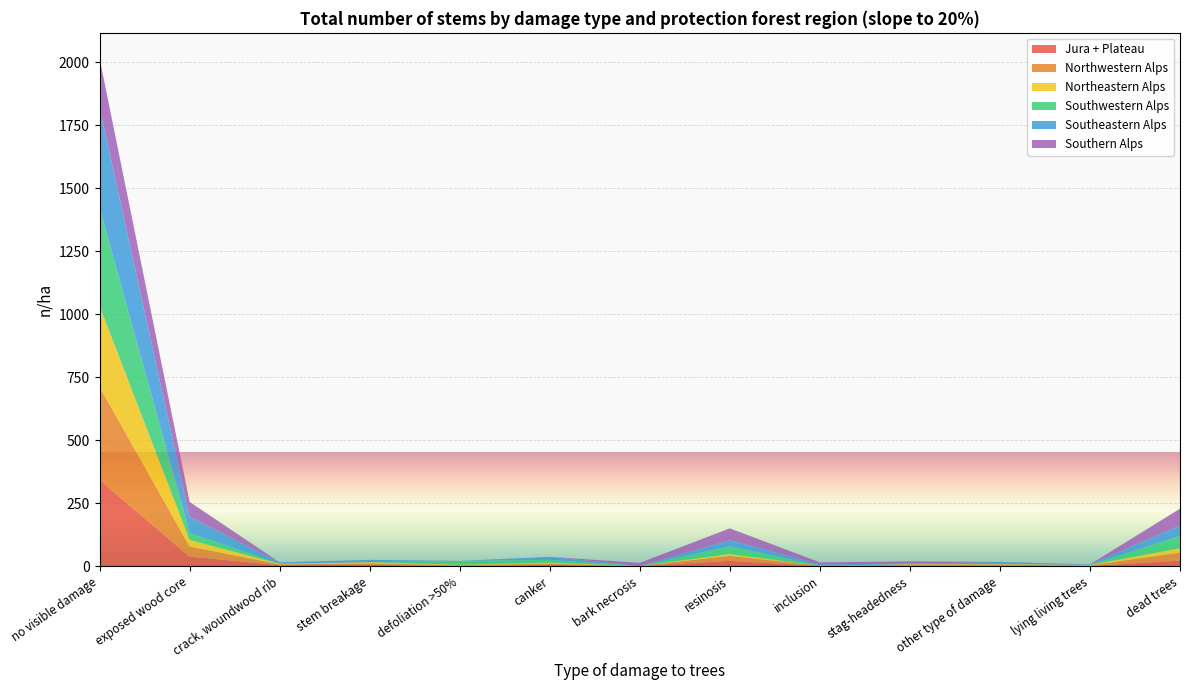

Reading left to right, list all the values displayed in this chart.

Jura + Plateau: no visible damage=342	exposed wood core=38	crack, woundwood rib=4	stem breakage=5	defoliation >50%=1	canker=5	bark necrosis=1	resinosis=21	inclusion=1	stag-headedness=3	other type of damage=3	lying living trees=1	dead trees=22
Northwestern Alps: no visible damage=369	exposed wood core=40	crack, woundwood rib=3	stem breakage=6	defoliation >50%=3	canker=5	bark necrosis=0	resinosis=20	inclusion=1	stag-headedness=3	other type of damage=4	lying living trees=2	dead trees=32
Northeastern Alps: no visible damage=321	exposed wood core=26	crack, woundwood rib=3	stem breakage=5	defoliation >50%=2	canker=4	bark necrosis=0	resinosis=7	inclusion=0	stag-headedness=2	other type of damage=2	lying living trees=2	dead trees=17
Southwestern Alps: no visible damage=390	exposed wood core=28	crack, woundwood rib=0	stem breakage=0	defoliation >50%=15	canker=11	bark necrosis=0	resinosis=31	inclusion=0	stag-headedness=0	other type of damage=0	lying living trees=0	dead trees=49
Southeastern Alps: no visible damage=399	exposed wood core=64	crack, woundwood rib=5	stem breakage=9	defoliation >50%=0	canker=12	bark necrosis=0	resinosis=24	inclusion=5	stag-headedness=2	other type of damage=8	lying living trees=2	dead trees=41
Southern Alps: no visible damage=194	exposed wood core=59	crack, woundwood rib=0	stem breakage=0	defoliation >50%=0	canker=0	bark necrosis=12	resinosis=47	inclusion=8	stag-headedness=9	other type of damage=0	lying living trees=0	dead trees=67